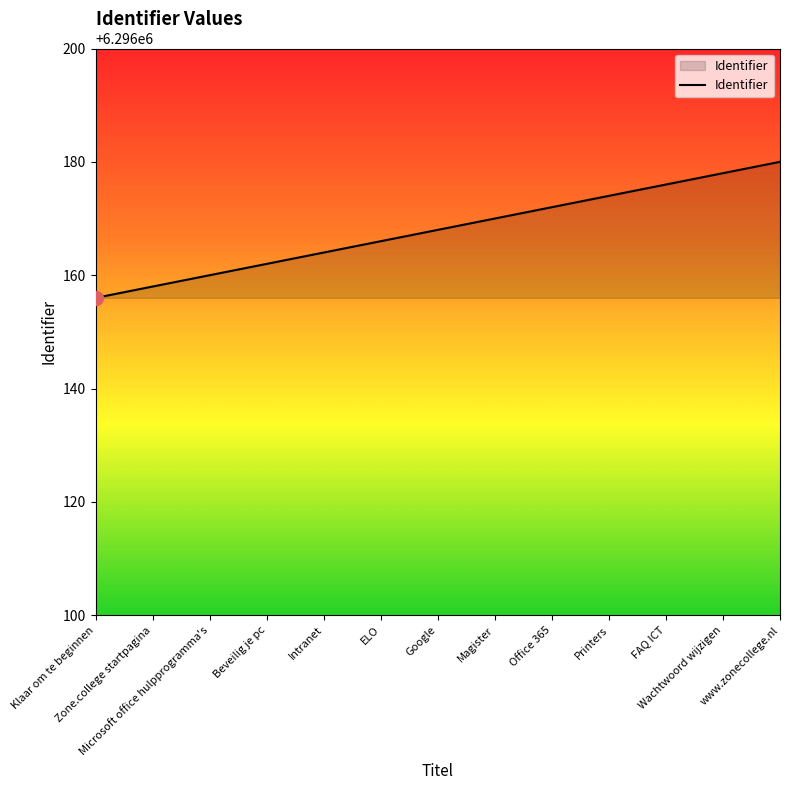

What is the maximum value shown in the chart?

6296180